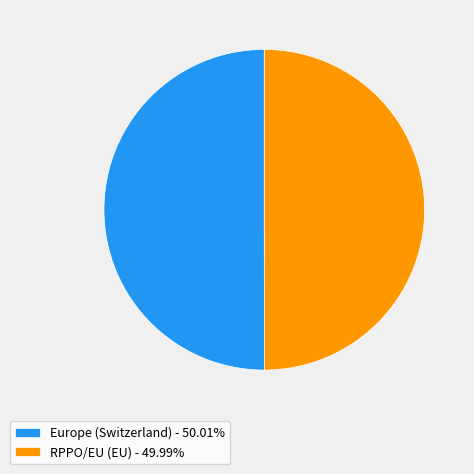

Combined, do Europe (Switzerland) - 50.01% and RPPO/EU (EU) - 49.99% account for over 50%?

Yes